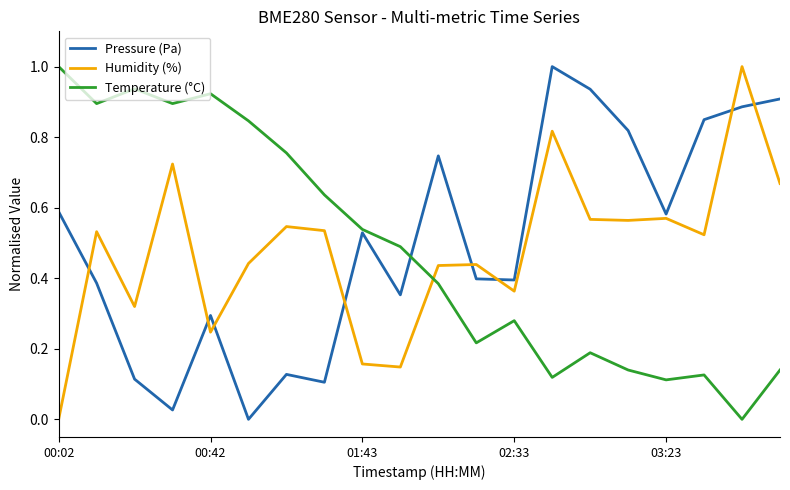

At how many categories does at least one series exceed 0?

20